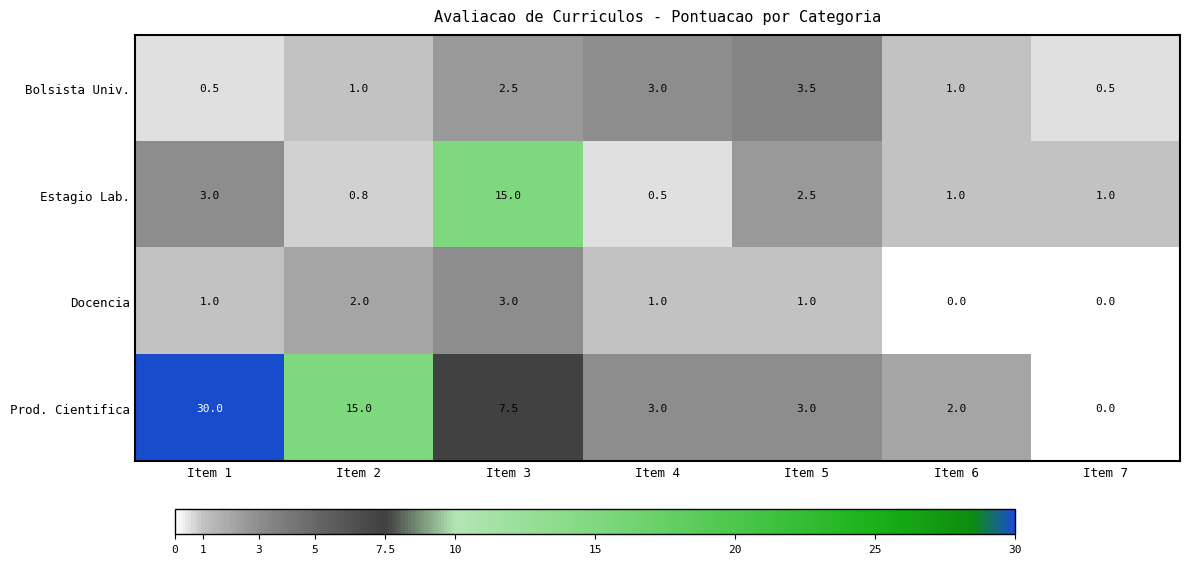

At which category is the sum across all series the highest?

Item 1